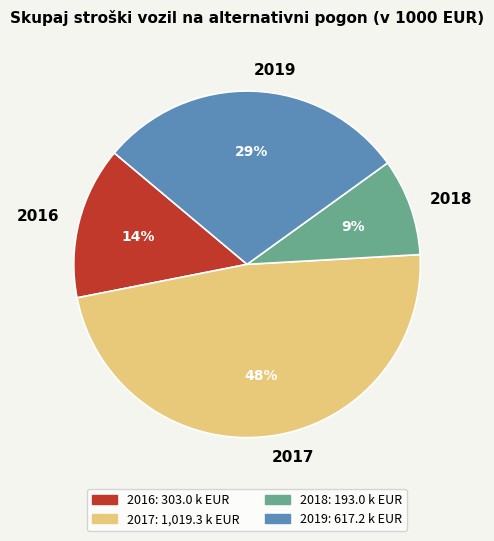

Count the number of slices in the pie.

4